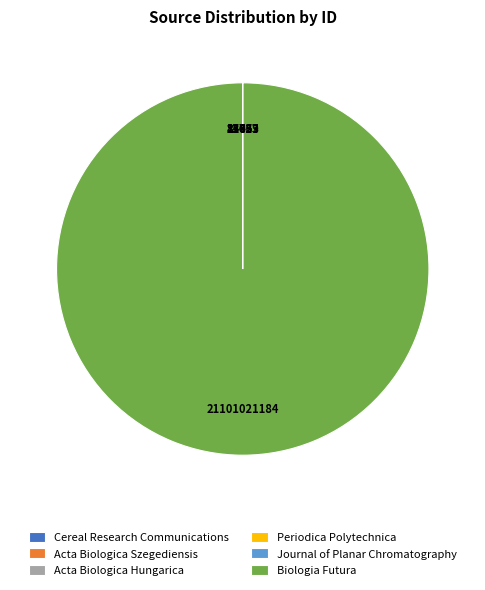

Which category has the biggest portion of the pie?

Biologia Futura